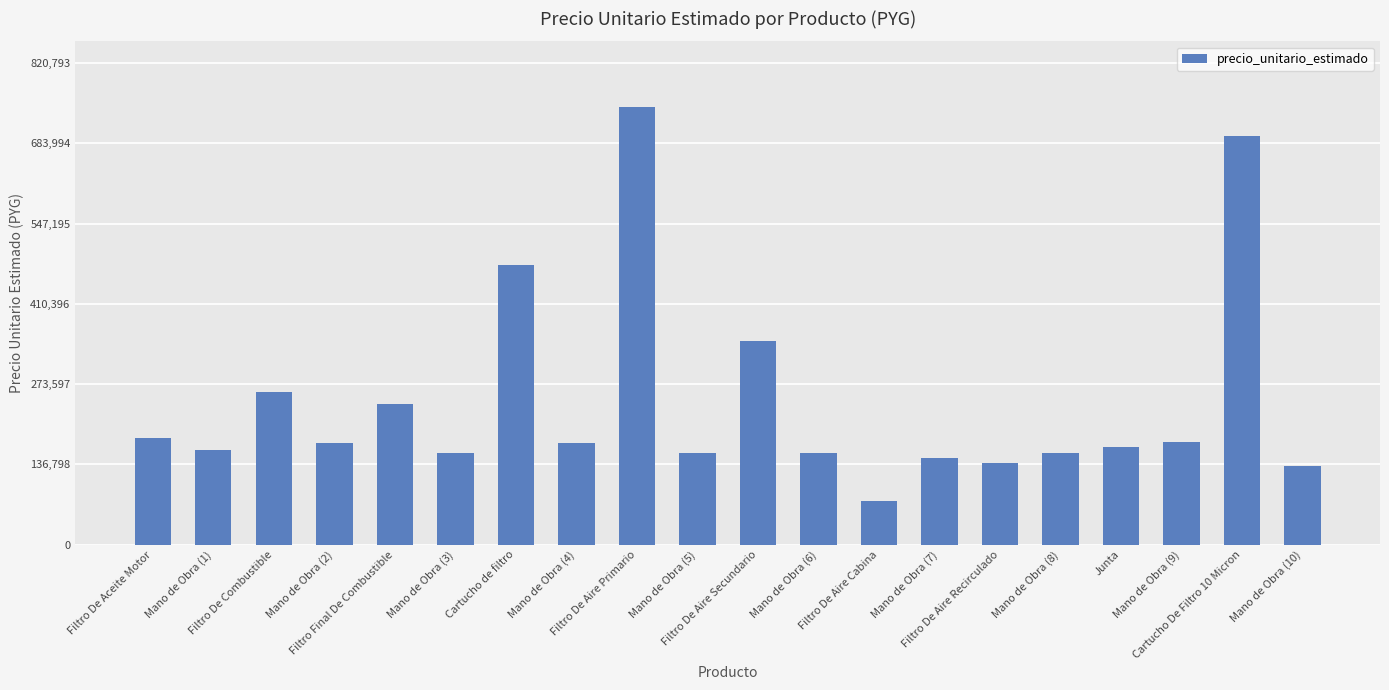

What is the value of the 7th bar from the left?

477326